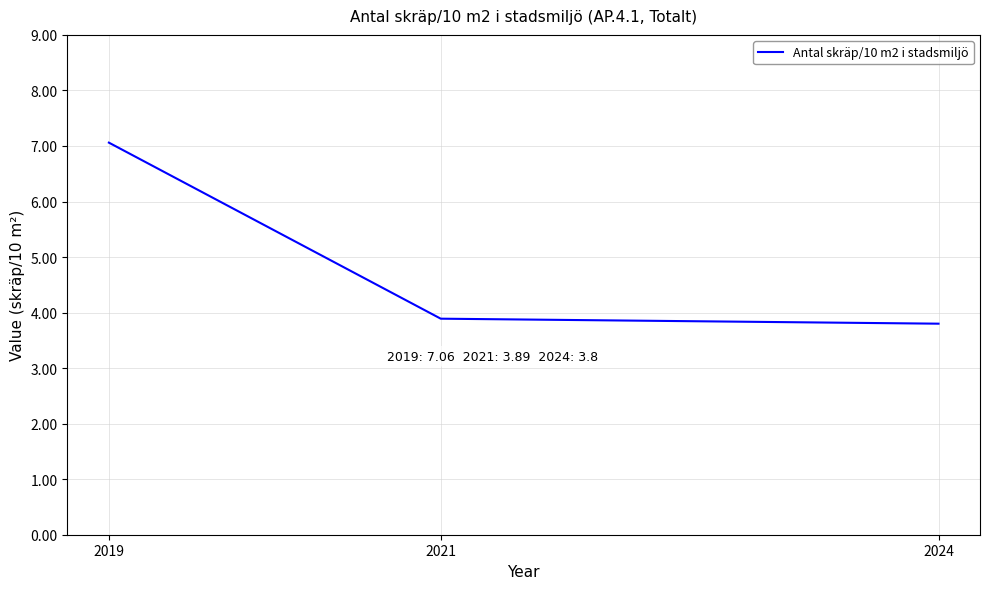

What is the ratio of the value at 2021 to the value at 2019?

0.6